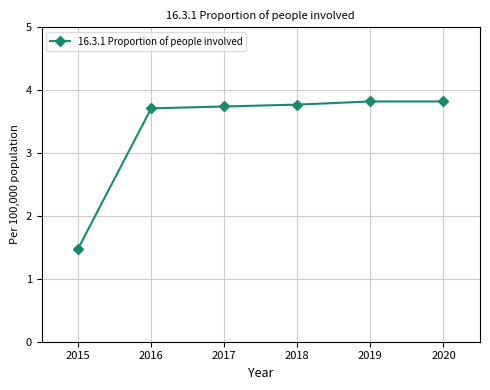

Which category has the lowest value across all series?

2015